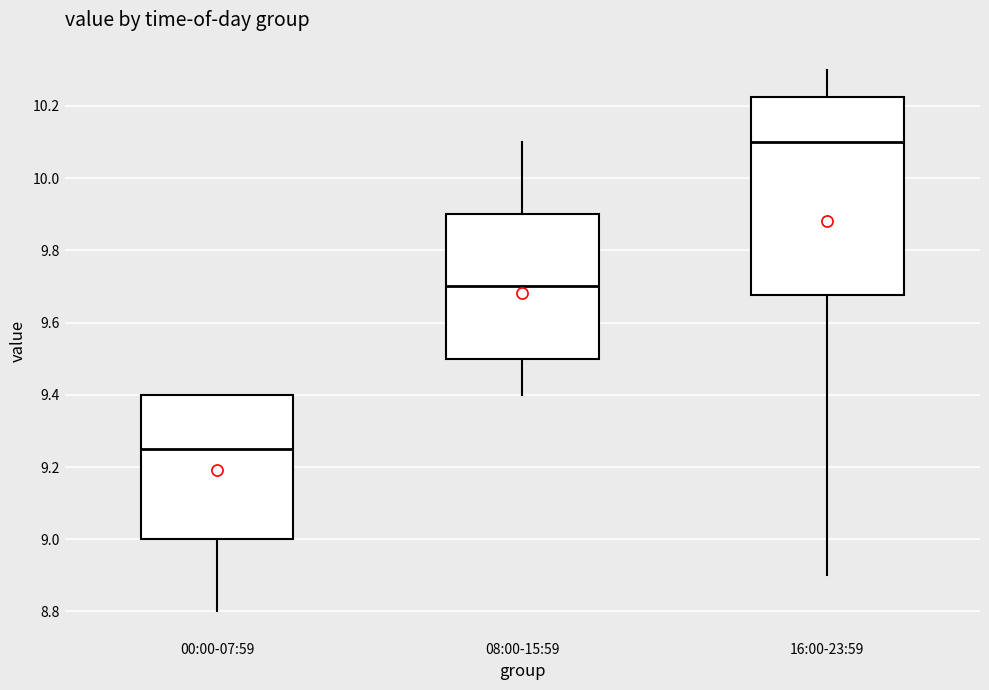

Reading left to right, read every box against the y-axis: the position of its median line, the range the box covers, and the ends of its whiskers. The values are not printed on the chart, so give them approximately, as read against the axis.

00:00-07:59: median 9.26, box 9.00 to 9.40, whiskers 8.80 to 9.40
08:00-15:59: median 9.70, box 9.50 to 9.90, whiskers 9.40 to 10.10
16:00-23:59: median 10.10, box 9.68 to 10.22, whiskers 8.90 to 10.30